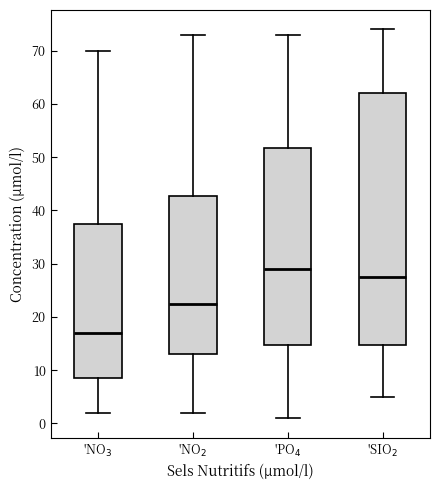

Reading left to right, read every box against the y-axis: the position of its median line, the range the box covers, and the ends of its whiskers. The values are not printed on the chart, so give them approximately, as read against the axis.

'NO$_3$: median 17, box 9 to 38, whiskers 2 to 70
'NO$_2$: median 23, box 13 to 43, whiskers 2 to 73
'PO$_4$: median 29, box 15 to 52, whiskers 1 to 73
'SIO$_2$: median 28, box 15 to 62, whiskers 5 to 74